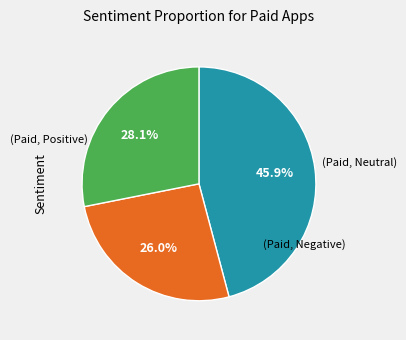

Does any single category account for the majority?

No